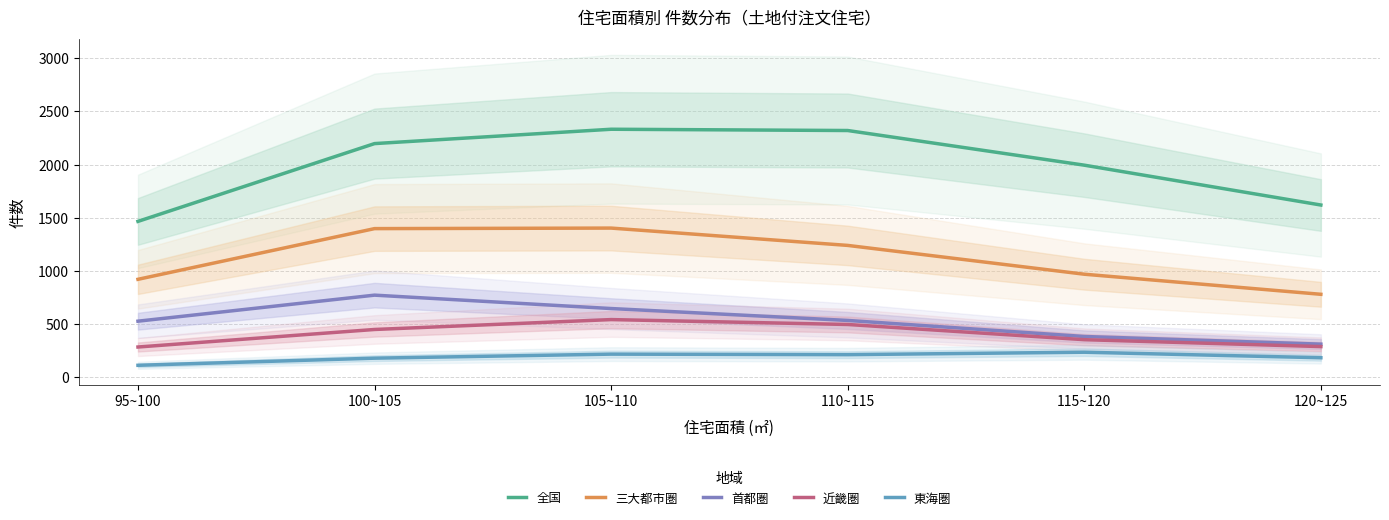

Rank the categories by 三大都市圏 value from highest to lowest.

105~110, 100~105, 110~115, 115~120, 95~100, 120~125